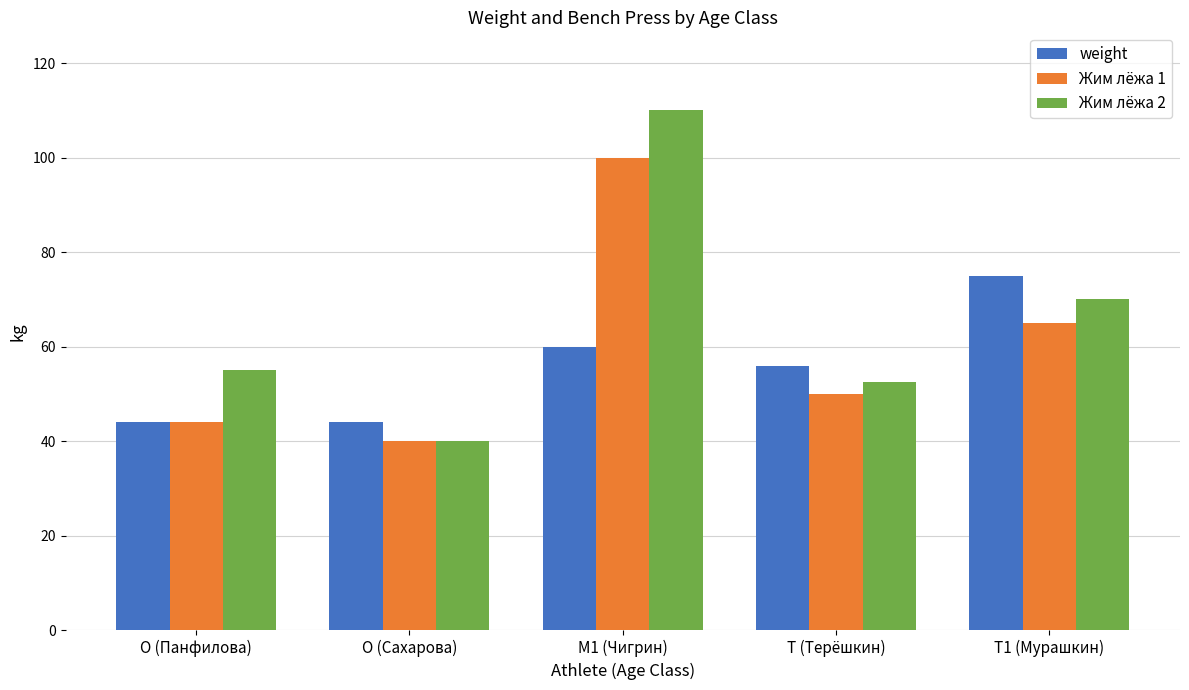

What is the difference between the highest and lowest values at T1 (Мурашкин)?

10.0